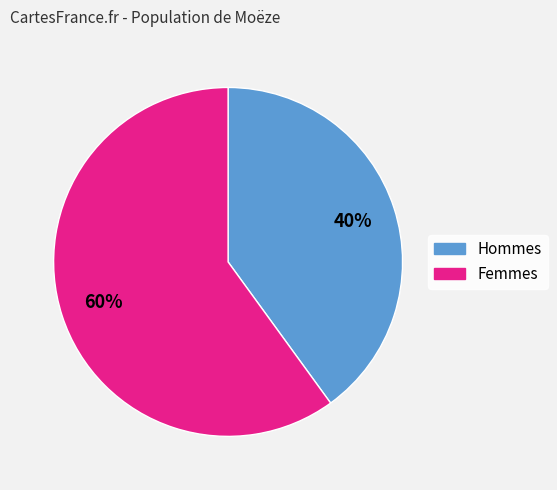

Does any single category account for the majority?

Yes